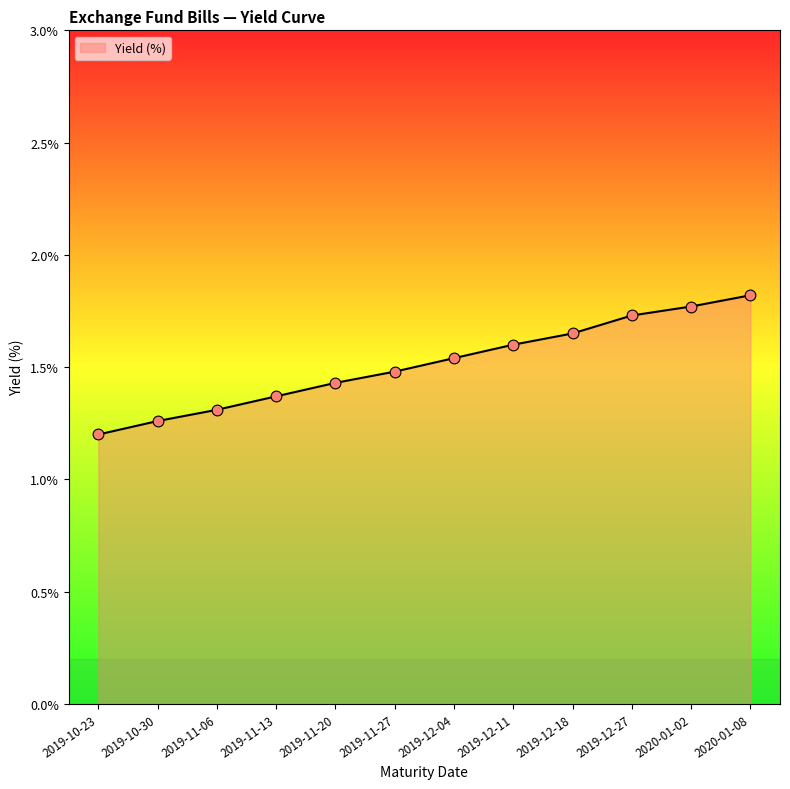

Which has a higher value, 2019-12-27 or 2020-01-08?

2020-01-08